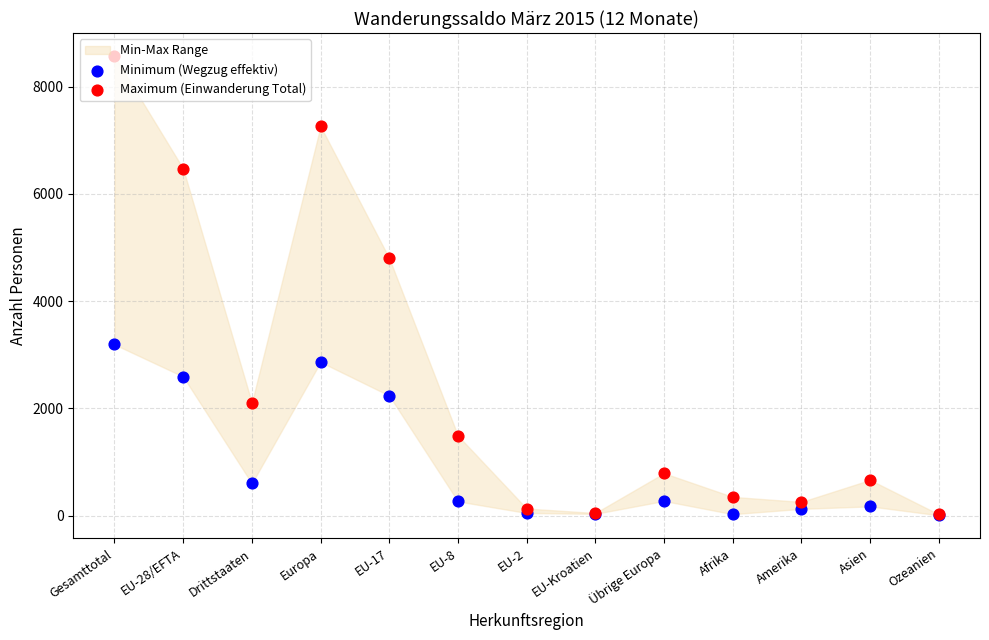

What is the total value across all series at EU-17?

7034